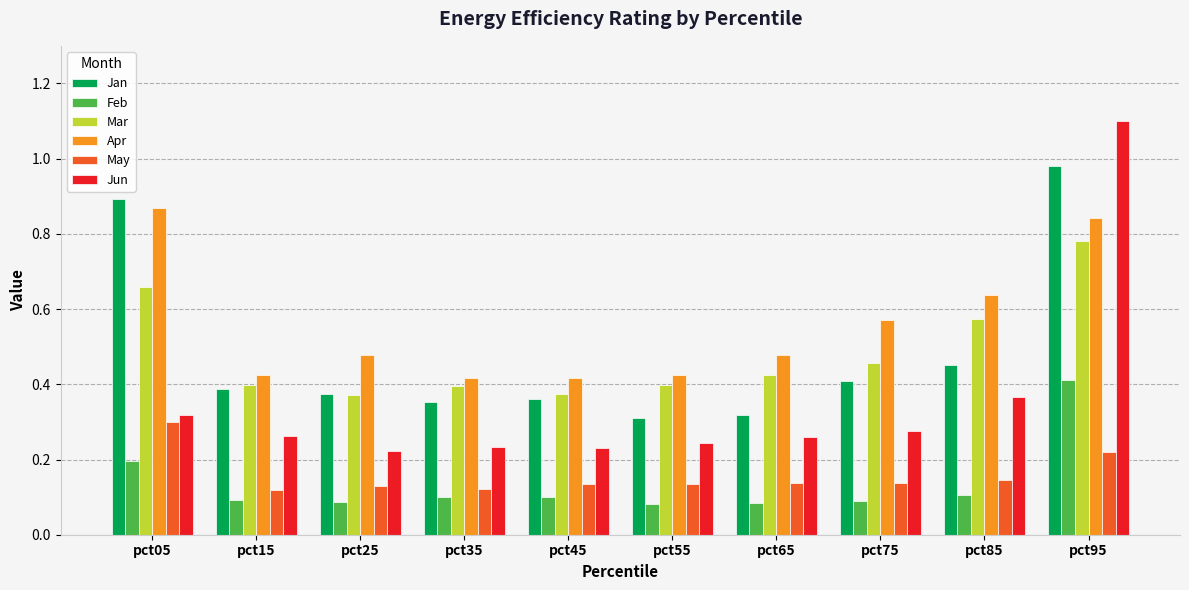

What is the sum of all Jan values?

4.8